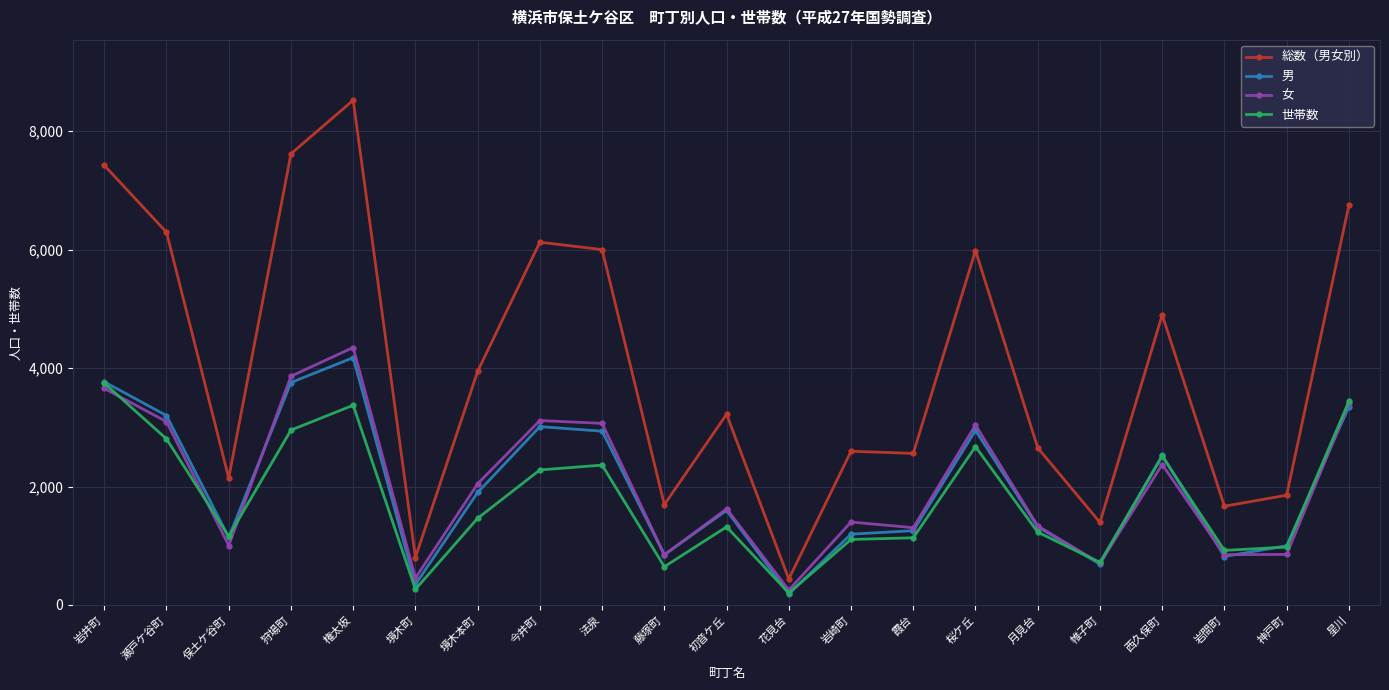

What position from the right is 保土ケ谷町?

19